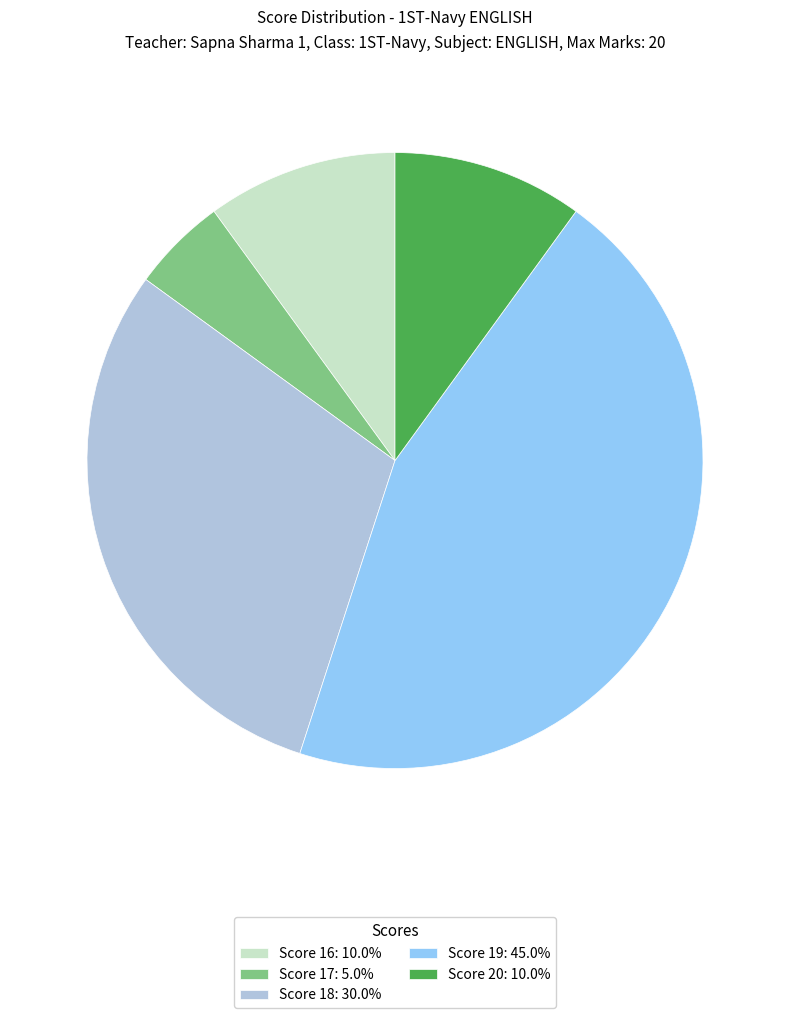

Is the sum of Score 16: 10.0% and Score 17: 5.0% greater than half?

No